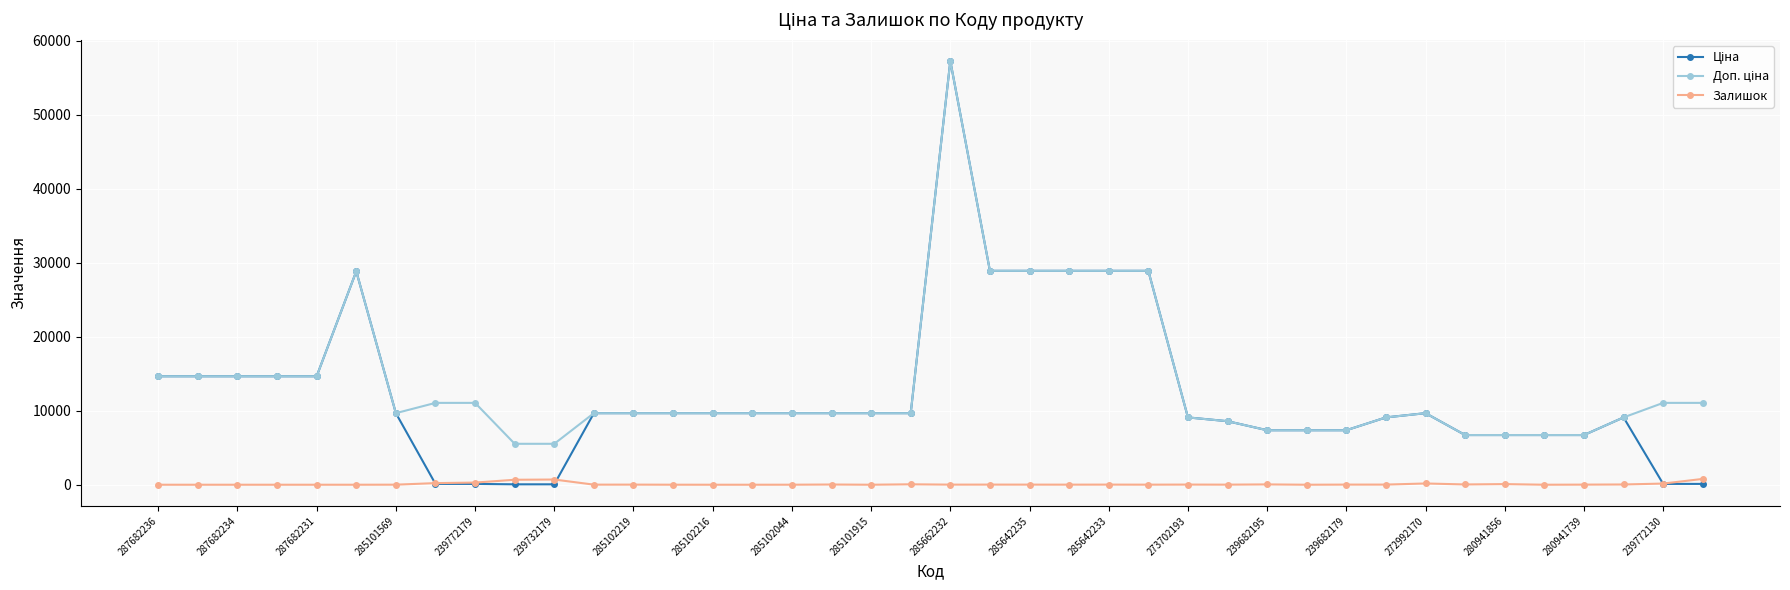

At how many categories does at least one series exceed 2157?

40